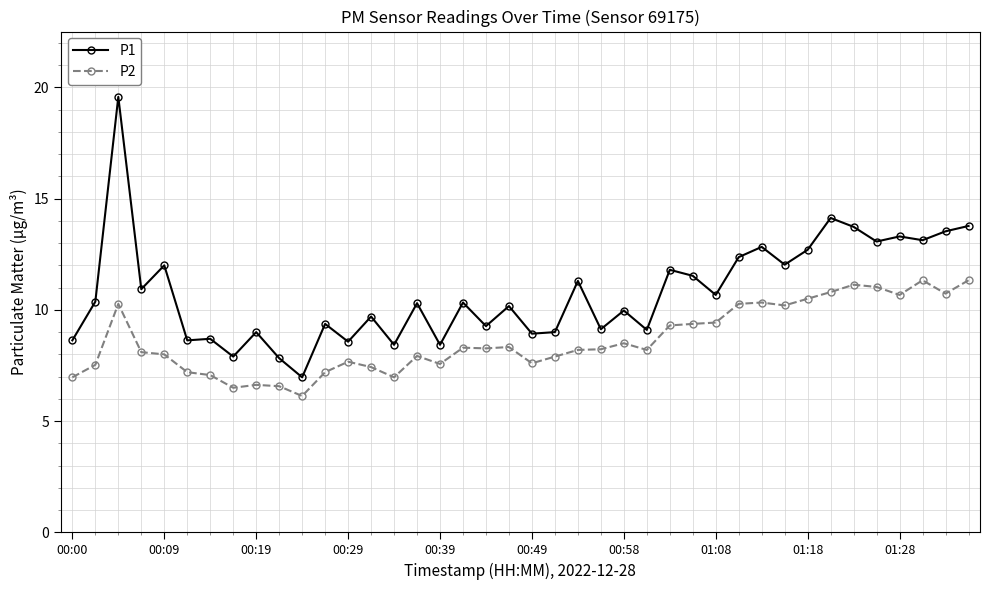

Which series has the largest range (max minus min)?

P1